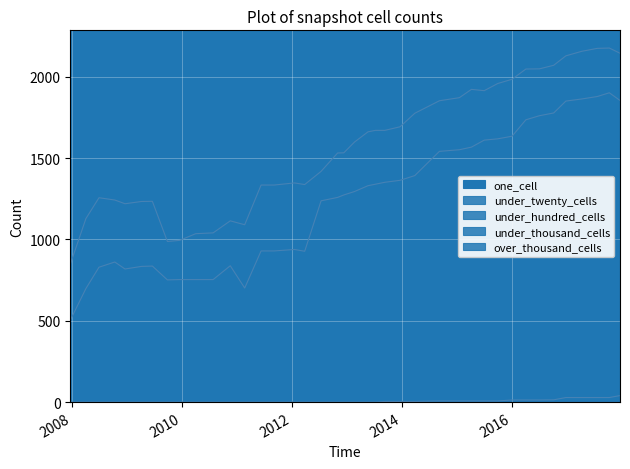

Where is the first local maximum for one_cell?

2008-06-27